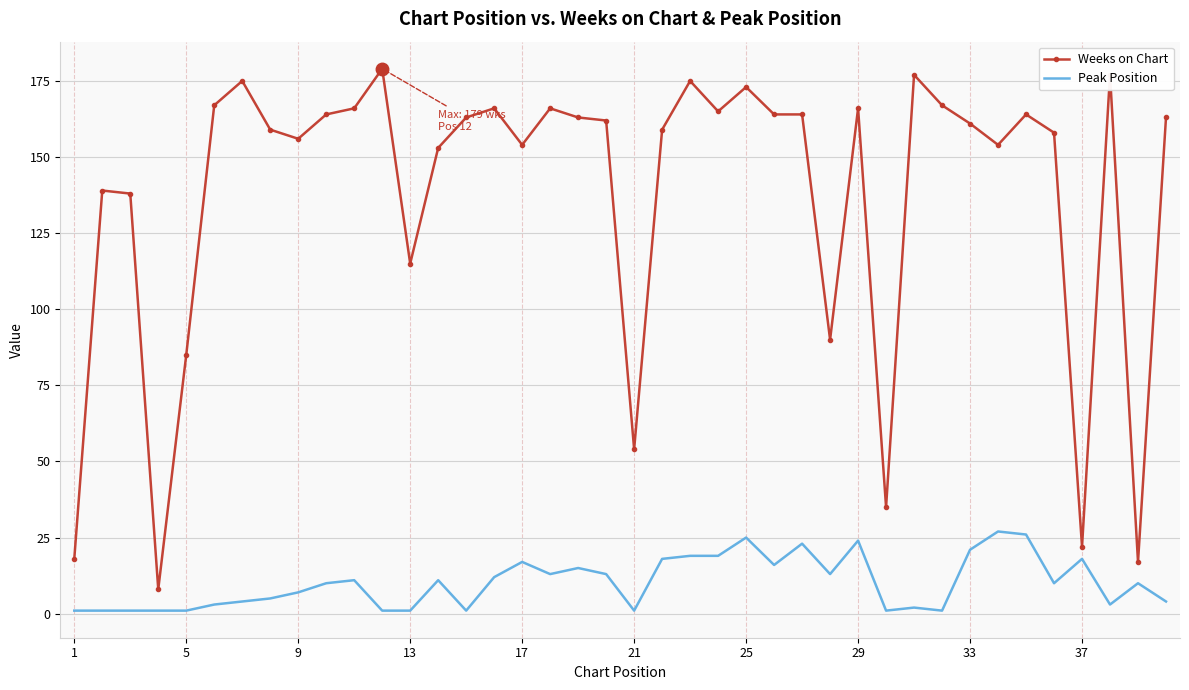

Rank the series by their maximum value, from lowest to highest.

Peak Position, Weeks on Chart